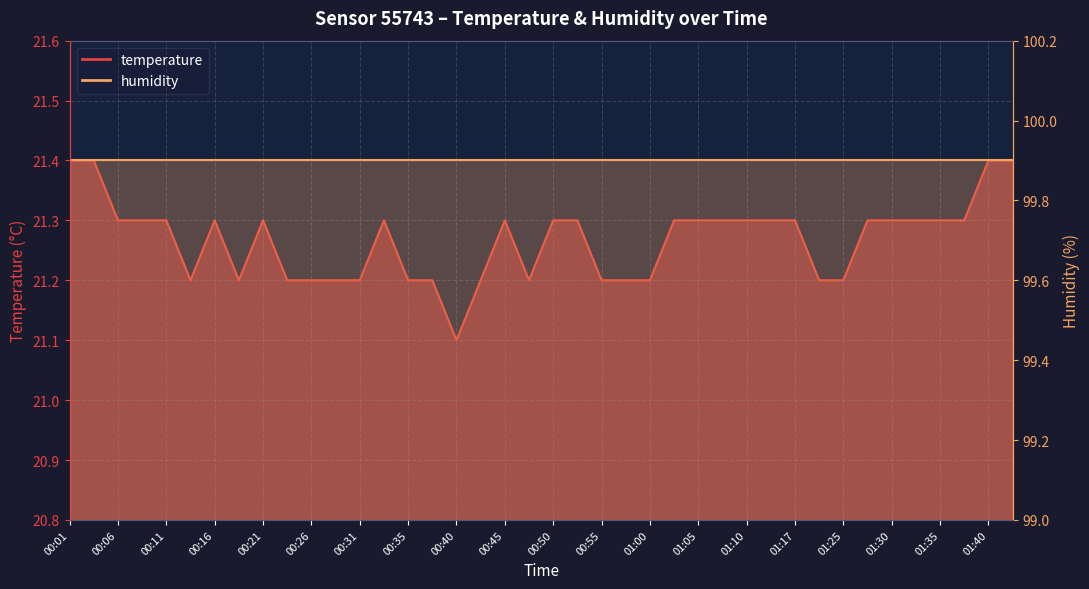

Rank the categories by value from highest to lowest.

00:01, 00:04, 01:40, 01:43, 00:06, 00:09, 00:11, 00:16, 00:21, 00:33, 00:45, 00:50, 00:52, 01:02, 01:05, 01:07, 01:10, 01:15, 01:17, 01:28, 01:30, 01:33, 01:35, 01:38, 00:13, 00:18, 00:23, 00:26, 00:28, 00:31, 00:35, 00:38, 00:43, 00:48, 00:55, 00:57, 01:00, 01:20, 01:25, 00:40